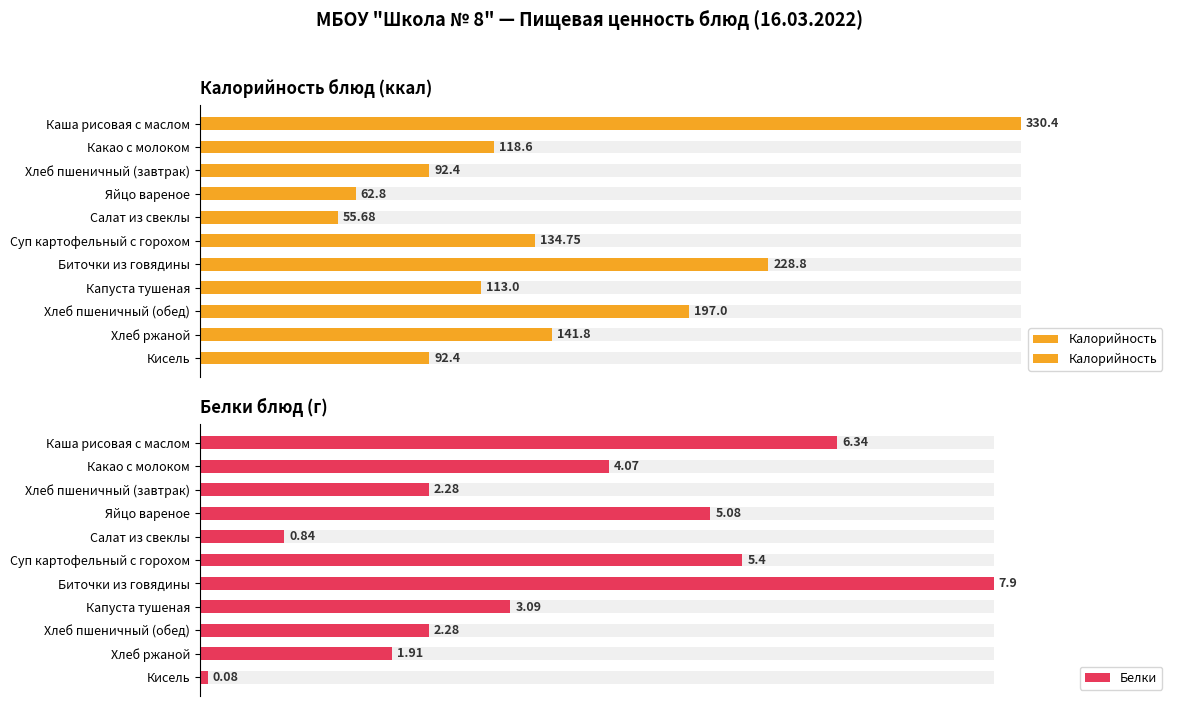

What is the difference between the second highest and minimum values in the Белки series?

6.3